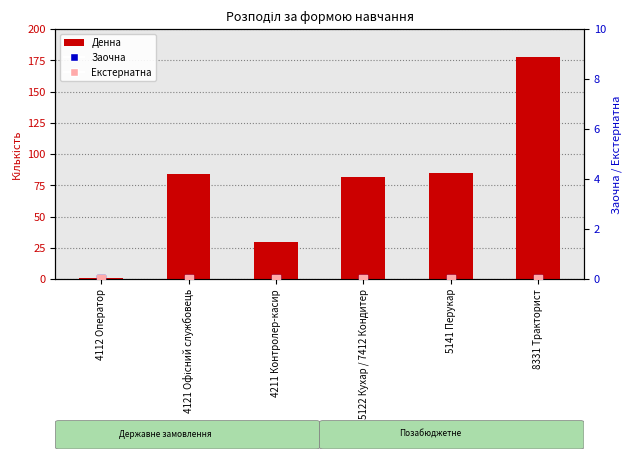

What are all the series names shown in the legend?

Денна, Заочна, Екстернатна